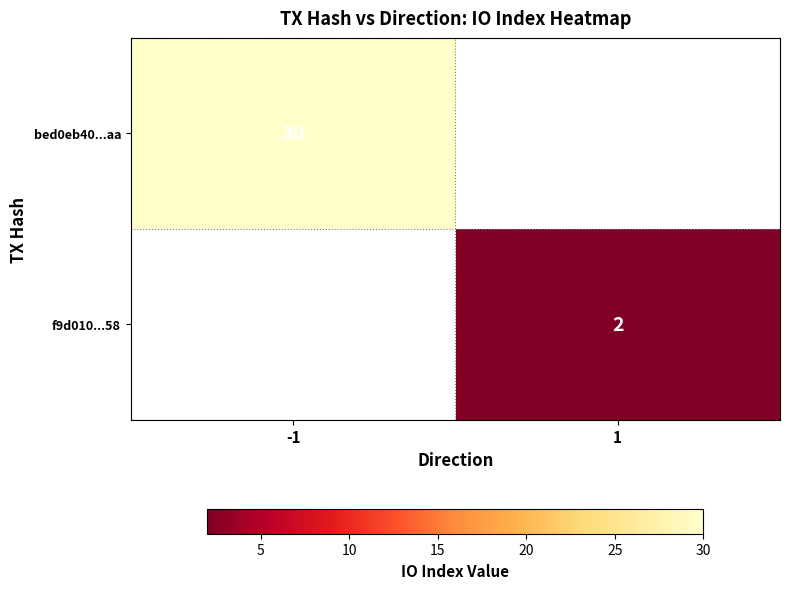

The value of bed0eb40...aa at -1 is 30. True or false?

True